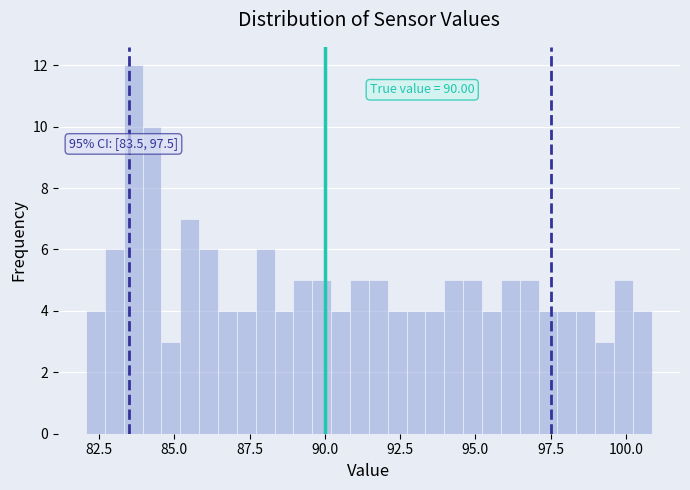

Around what value on the x-axis is the tallest bar? Give the approximate position of its centre, as read against the axis.

83.5